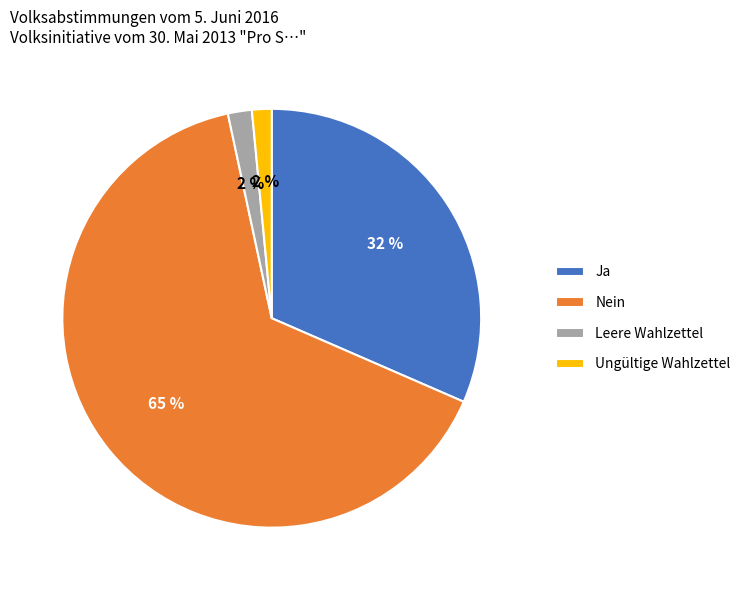

The Nein slice represents 57% of the pie. True or false?

False